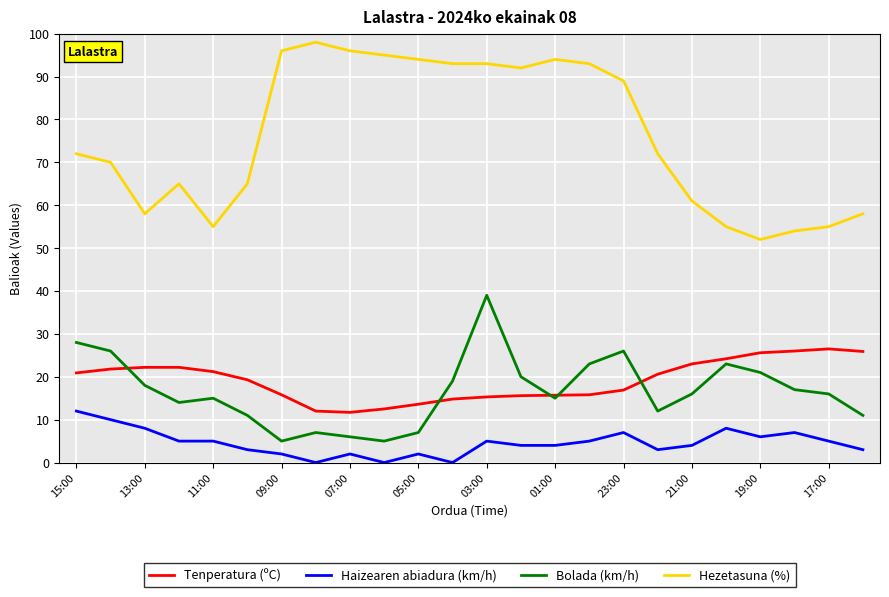

What is the greatest value displayed?

98.0